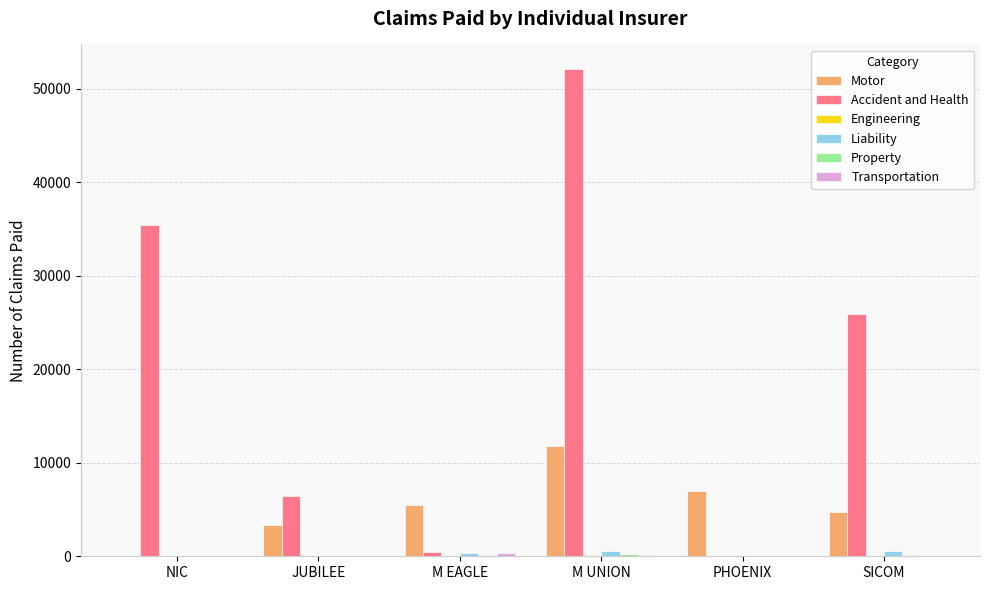

What is the maximum value shown in the chart?

52123